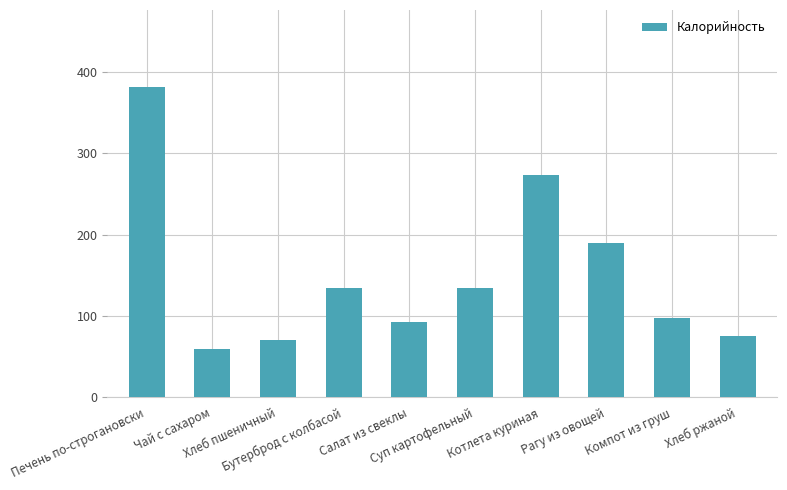

Are the bars horizontal?

No